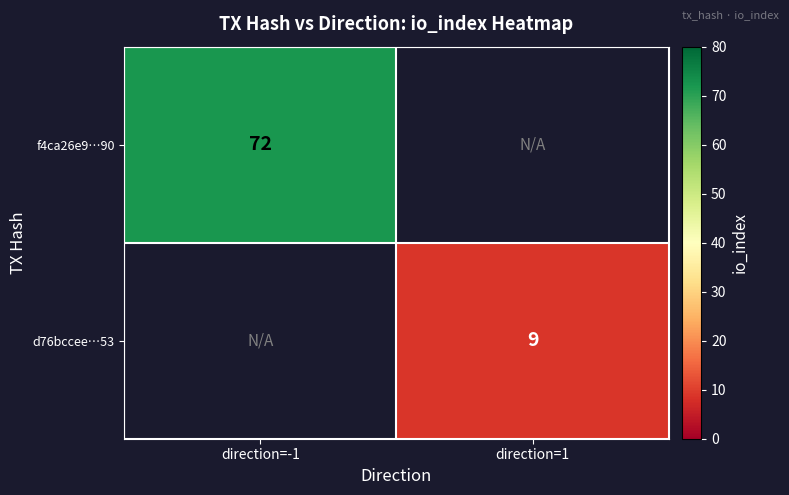

The value of f4ca26e9…90 at direction=-1 is 41. True or false?

False